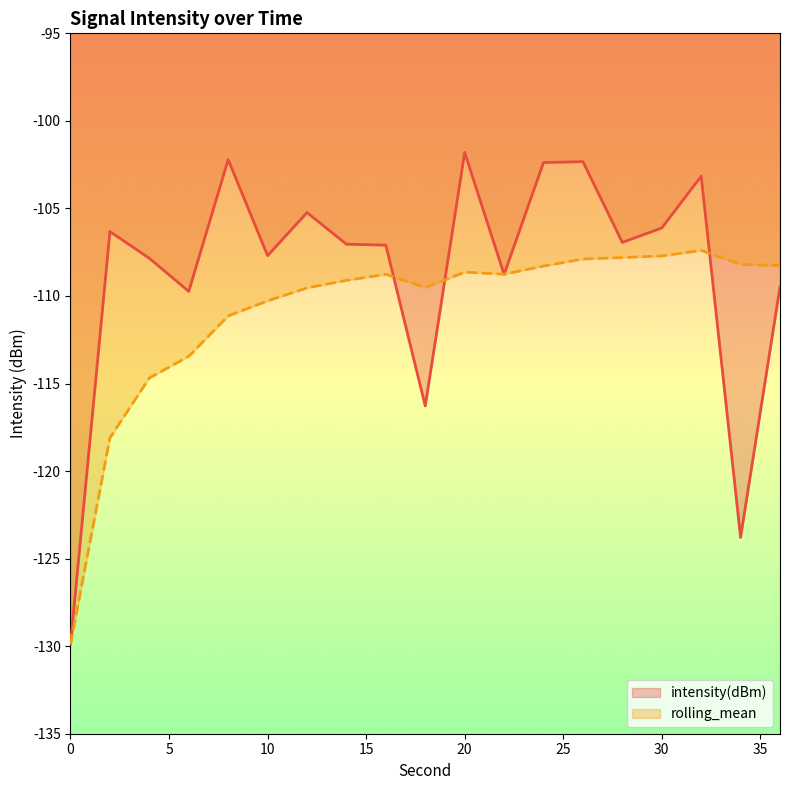

The value of intensity(dBm) at 18 is -116.3. True or false?

True